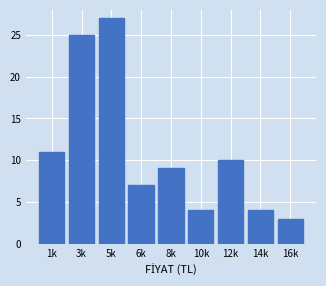

Reading right to left, extract all data points from this chart.

16k=3	14k=4	12k=10	10k=4	8k=9	6k=7	5k=27	3k=25	1k=11